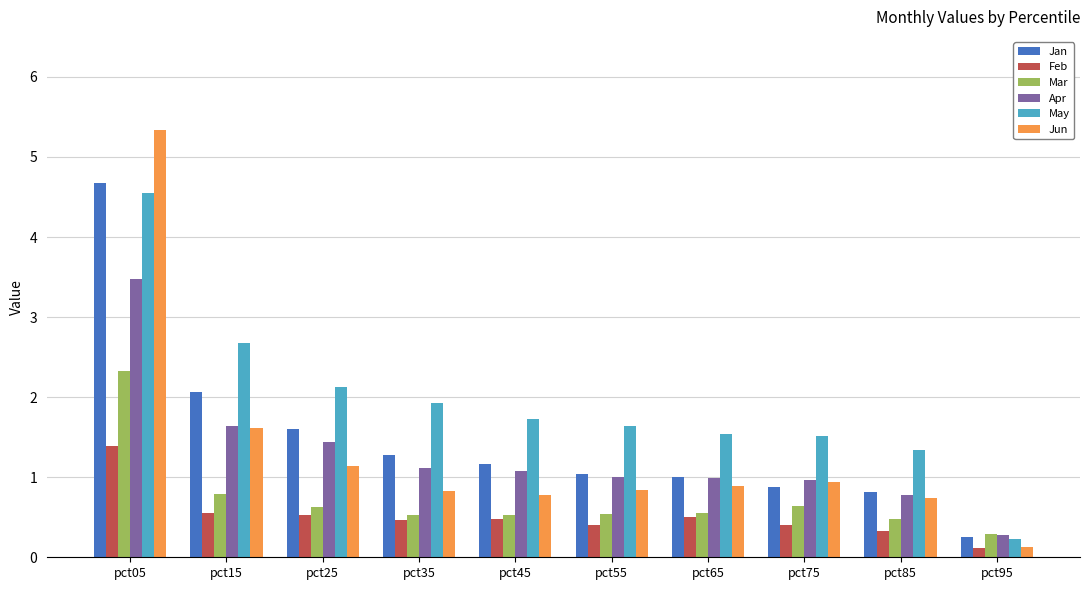

What is the difference between the second highest and minimum values in the Apr series?

1.4